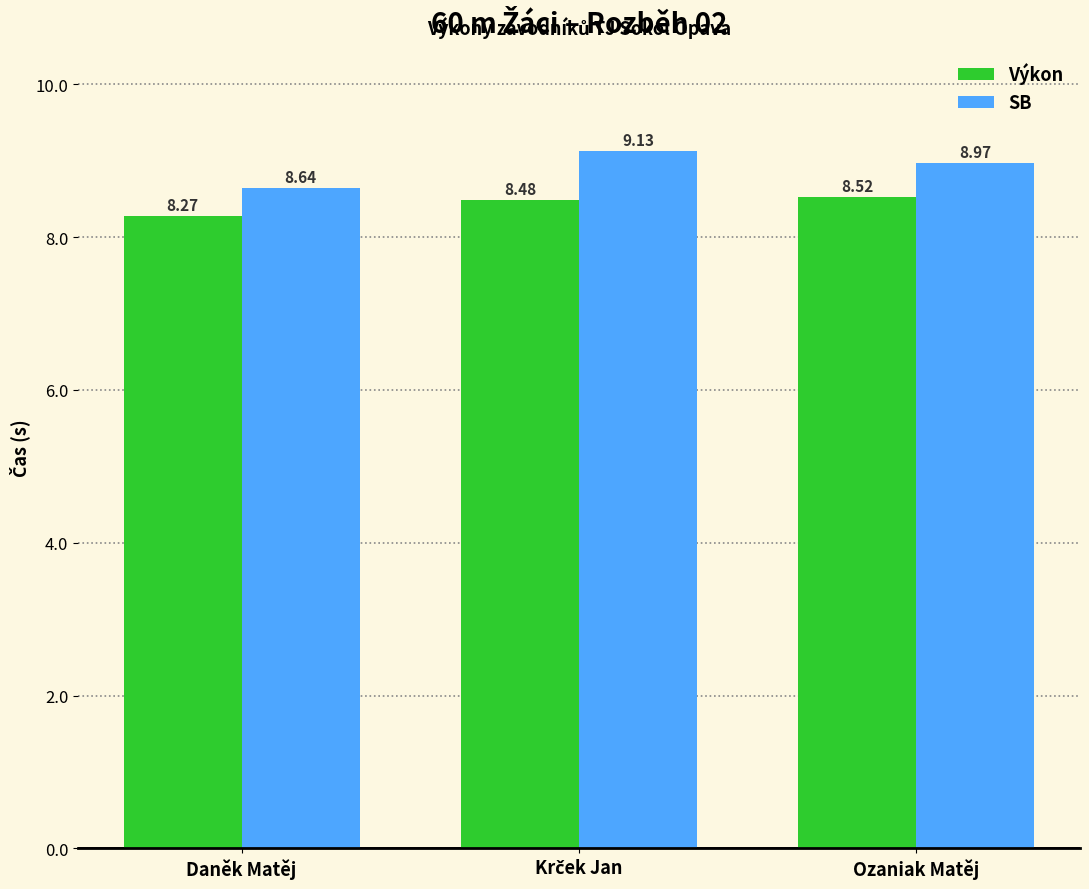

Rank the series by their maximum value, from lowest to highest.

Výkon, SB